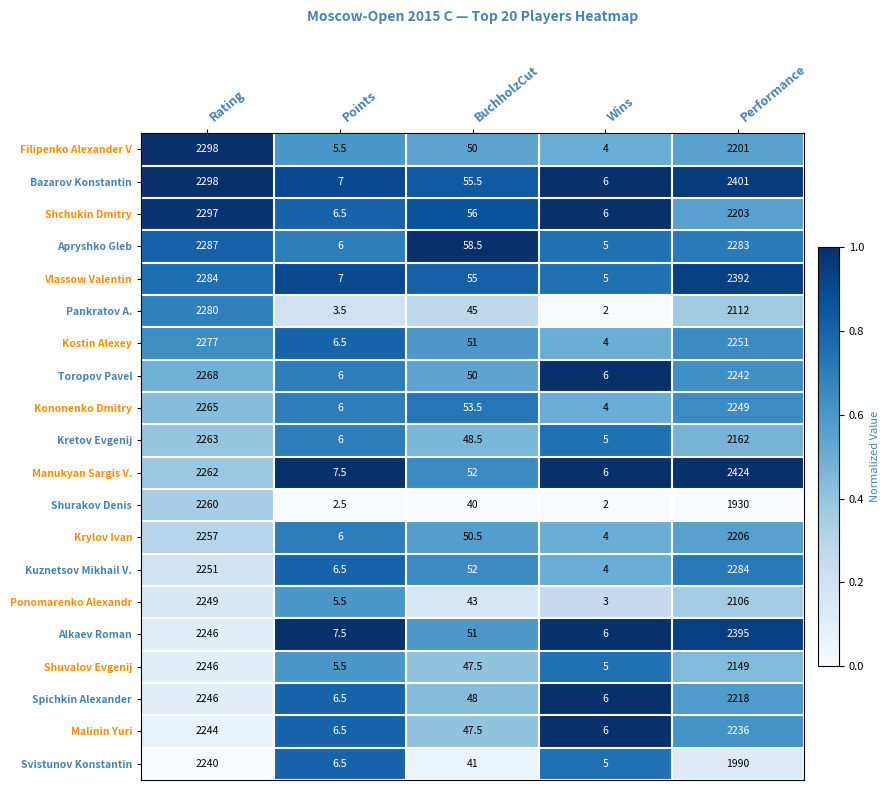

At which category is the sum across all series the highest?

Rating